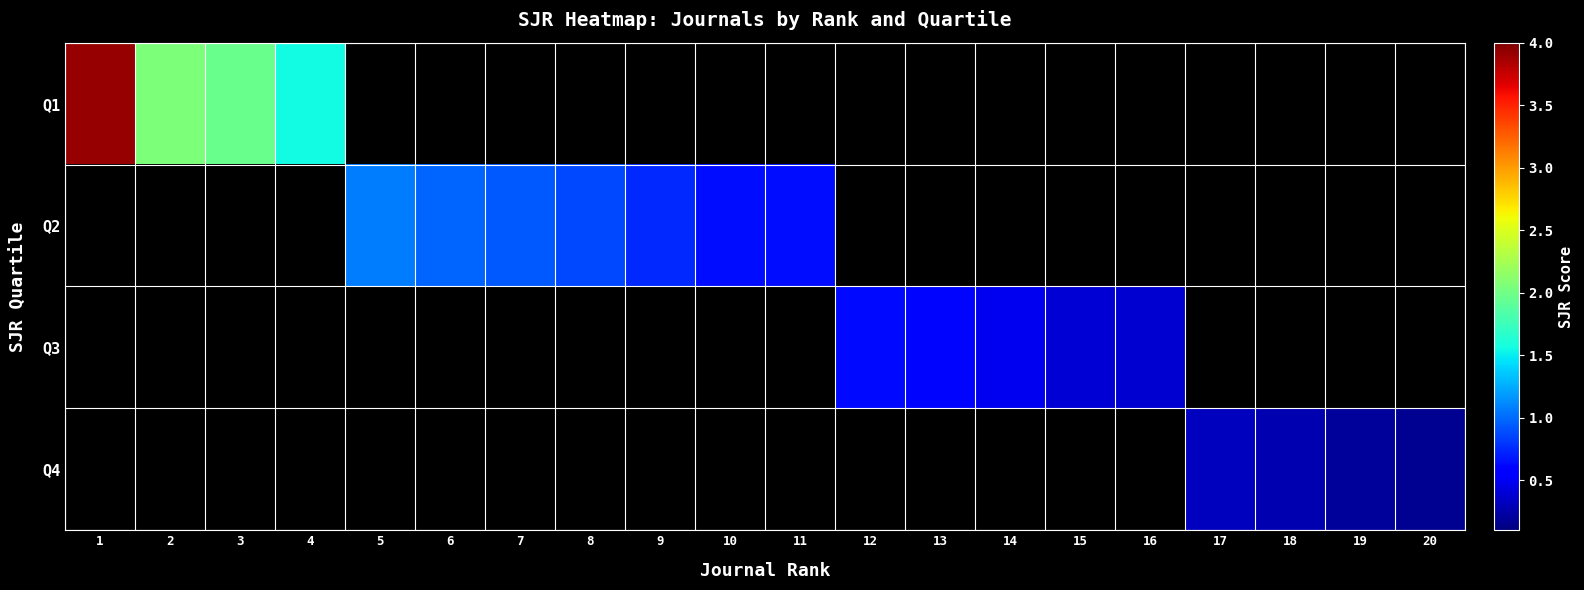

What is the greatest value displayed?

3.9